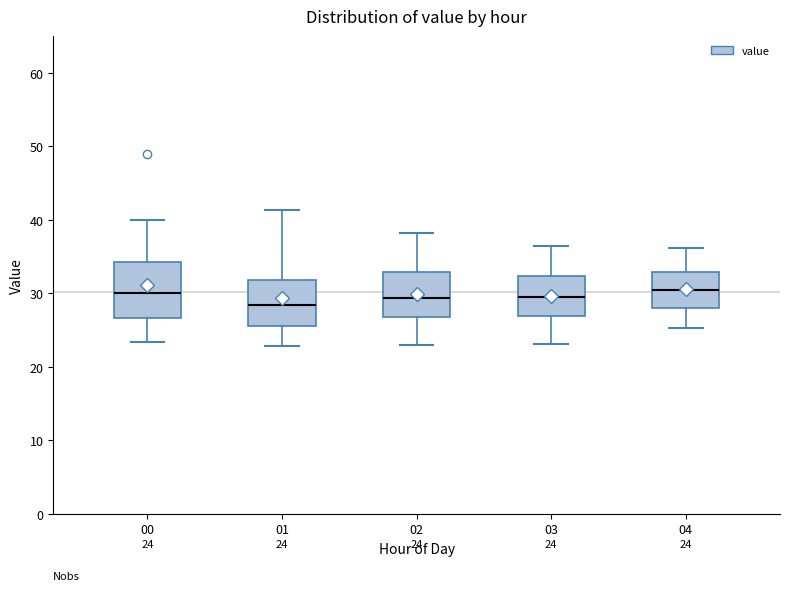

Which box is the tallest, from its lower edge to its upper edge?

00